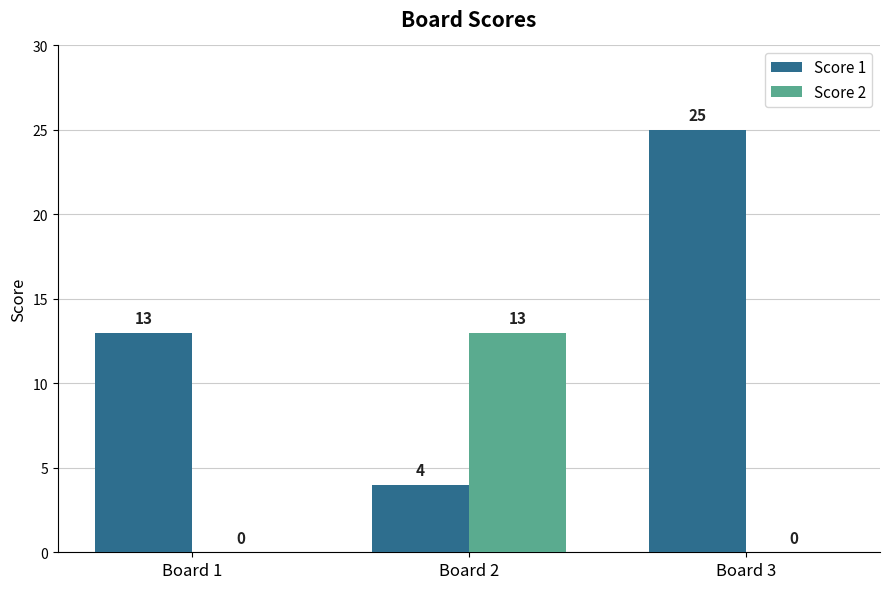

What is the approximate value of Score 1 at Board 3?

25